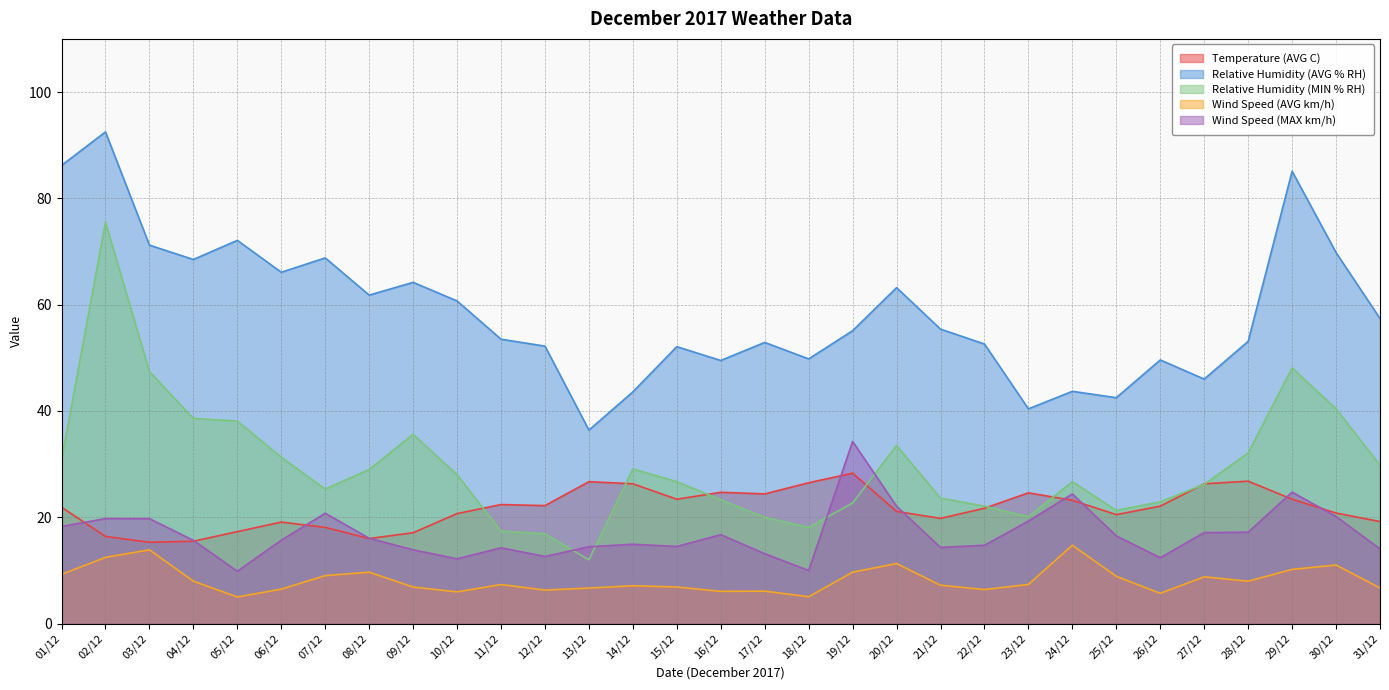

Rank the series at 10/12 from highest to lowest value.

Relative Humidity (AVG % RH), Relative Humidity (MIN % RH), Temperature (AVG C), Wind Speed (MAX km/h), Wind Speed (AVG km/h)